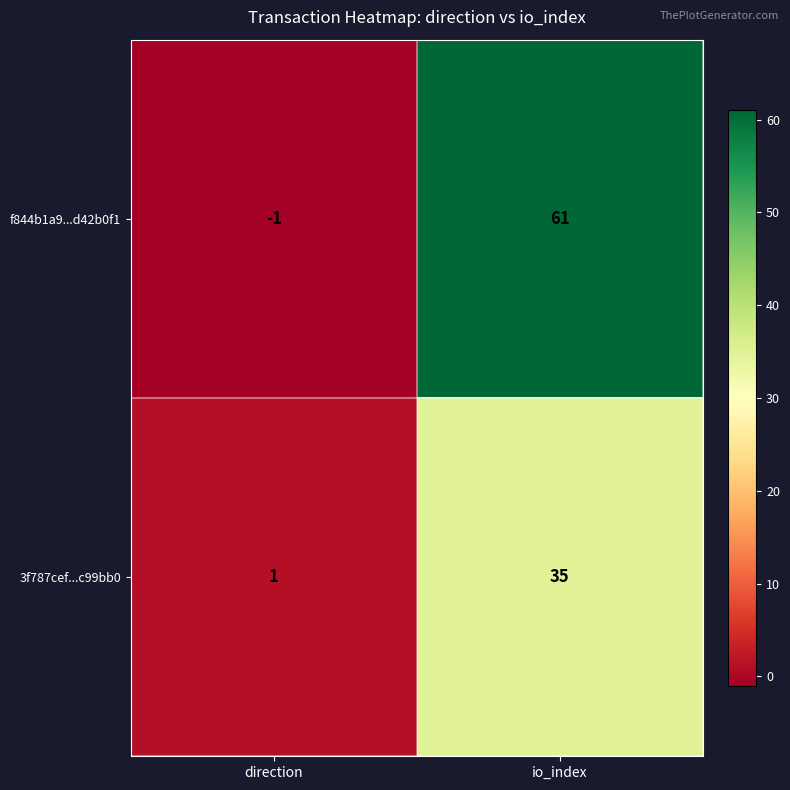

Rank the series at io_index from highest to lowest value.

f844b1a9...d42b0f1, 3f787cef...c99bb0